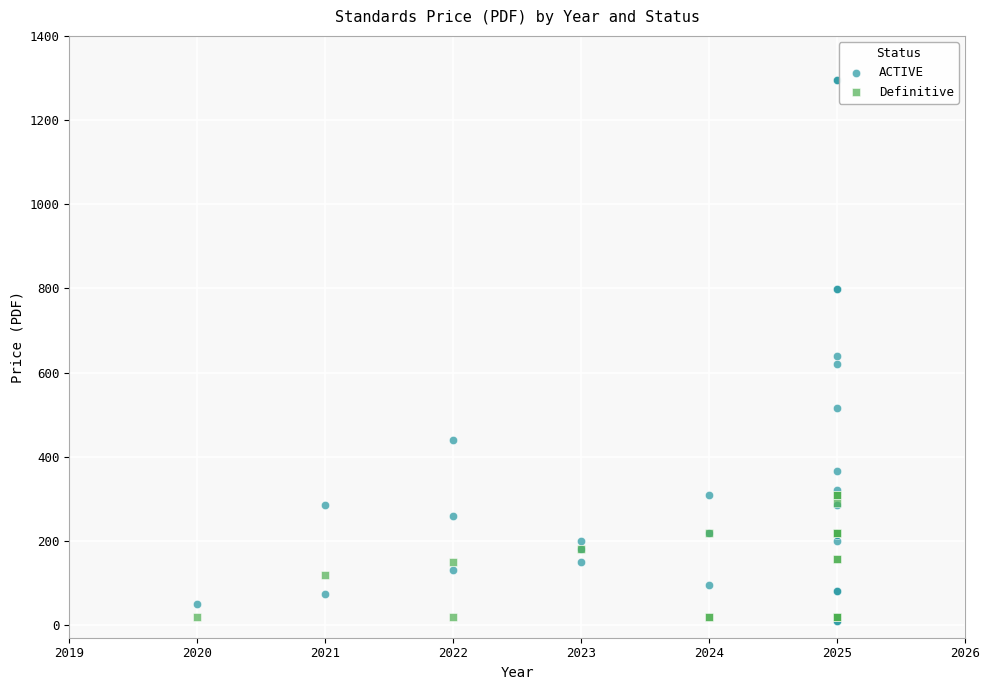

Which series has the widest spread of Y values?

ACTIVE